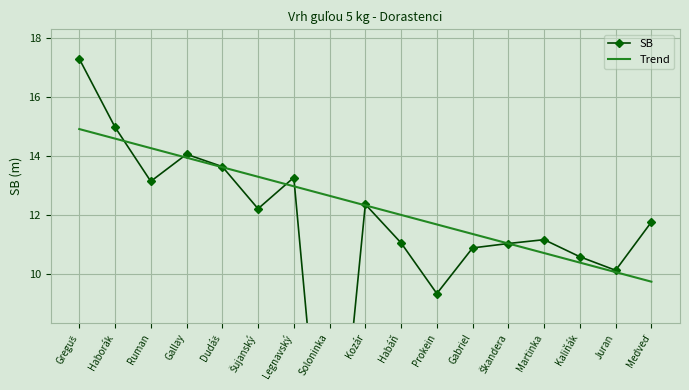

What is the average value of the SB series?

11.6